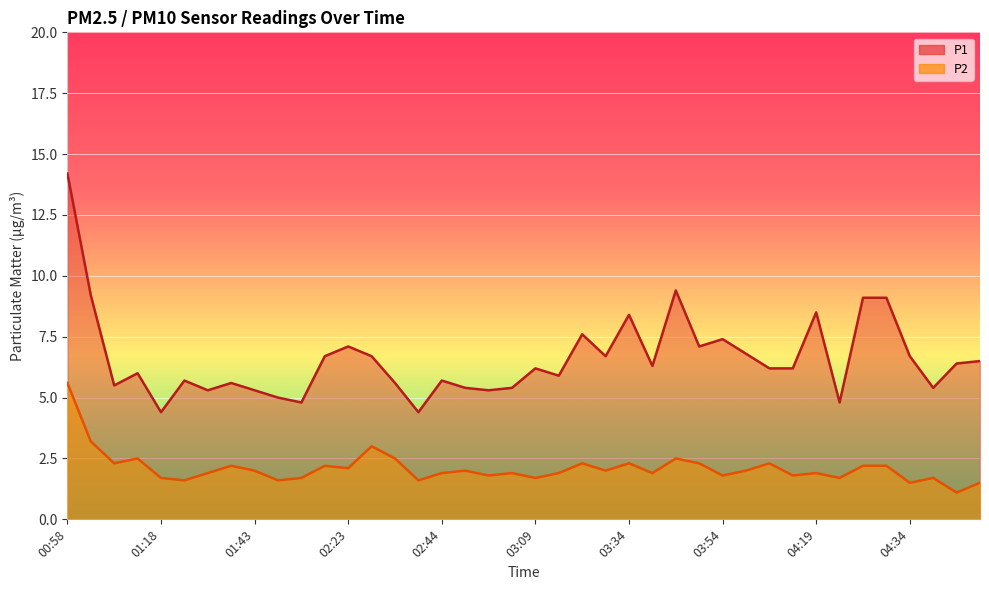

How many lines are shown in the chart?

2